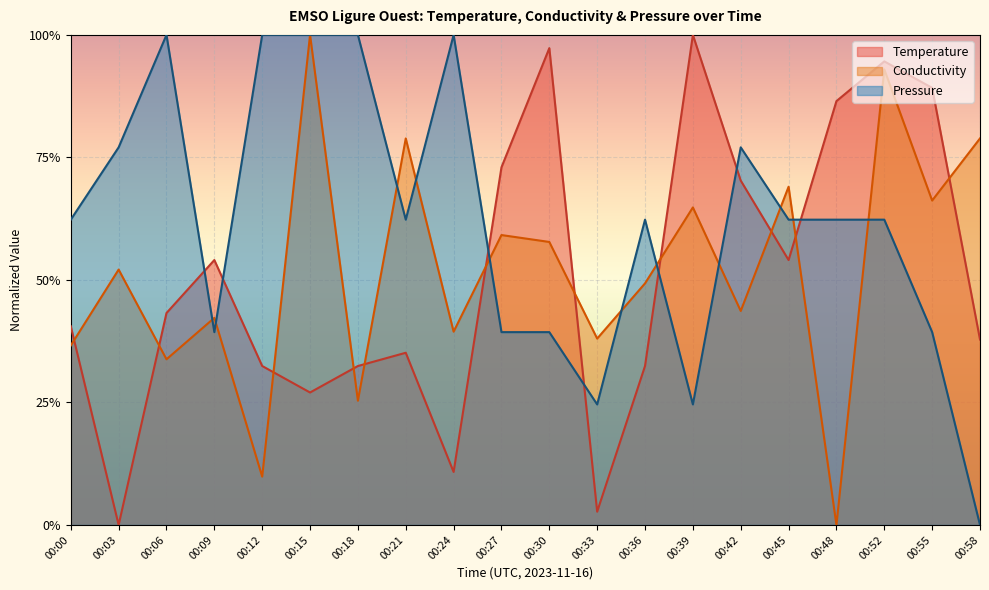

Which category has the highest value in the Temperature series?

00:39